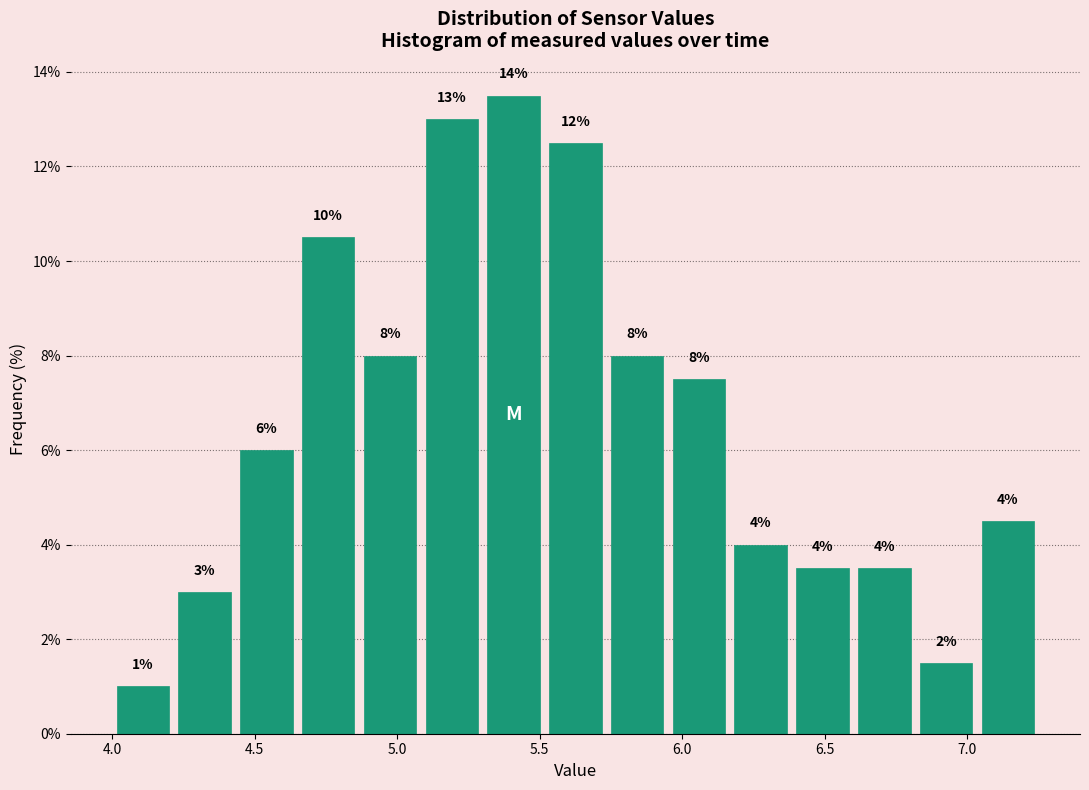

Over which range of the x-axis is the bar tallest?

5.30 to 5.50